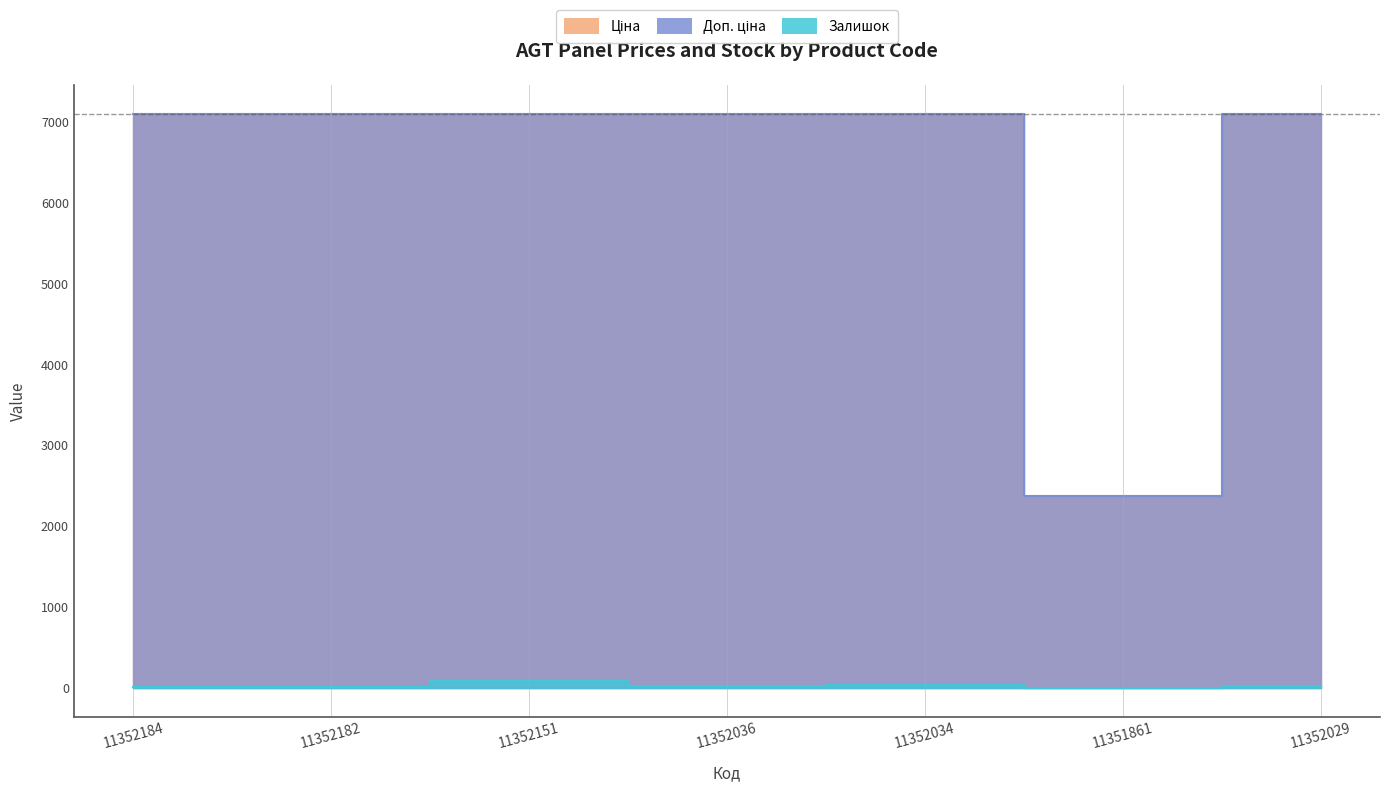

Reading left to right, what are all the values shown in this chart?

Ціна: 11352184=7098.8	11352182=7098.8	11352151=7098.8	11352036=7098.8	11352034=7098.8	11351861=2372.4	11352029=7098.8
Доп. ціна: 11352184=7098.8	11352182=7098.8	11352151=7098.8	11352036=7098.8	11352034=7098.8	11351861=2372.0	11352029=7098.8
Залишок: 11352184=18.0	11352182=18.0	11352151=91.0	11352036=29.0	11352034=35.0	11351861=0.0	11352029=28.0